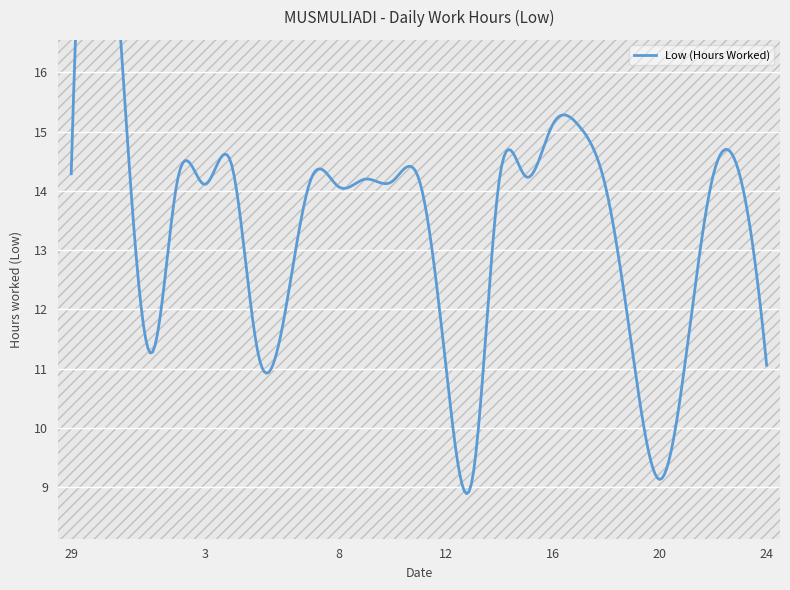

What is the difference between the second highest and second lowest values?

15.1